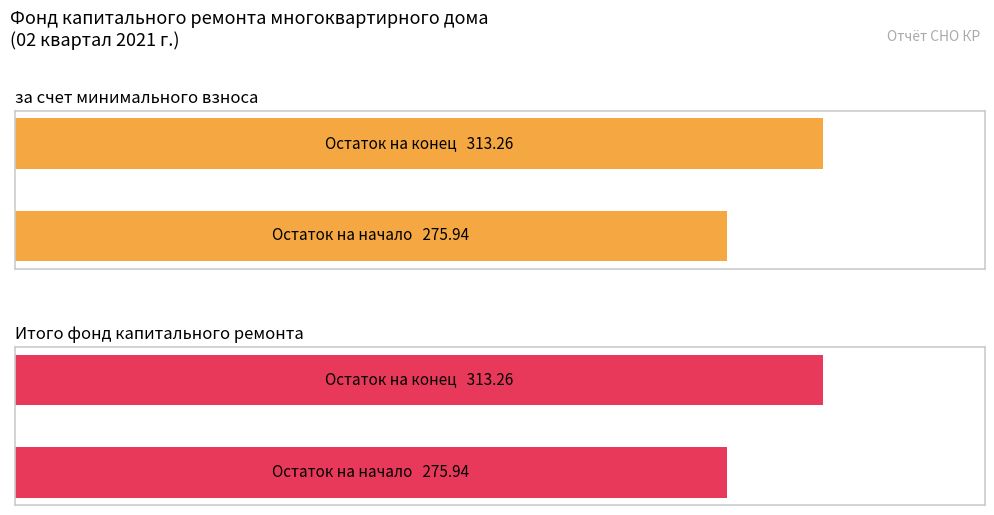

Which series has the largest total across all categories?

за счет минимального взноса